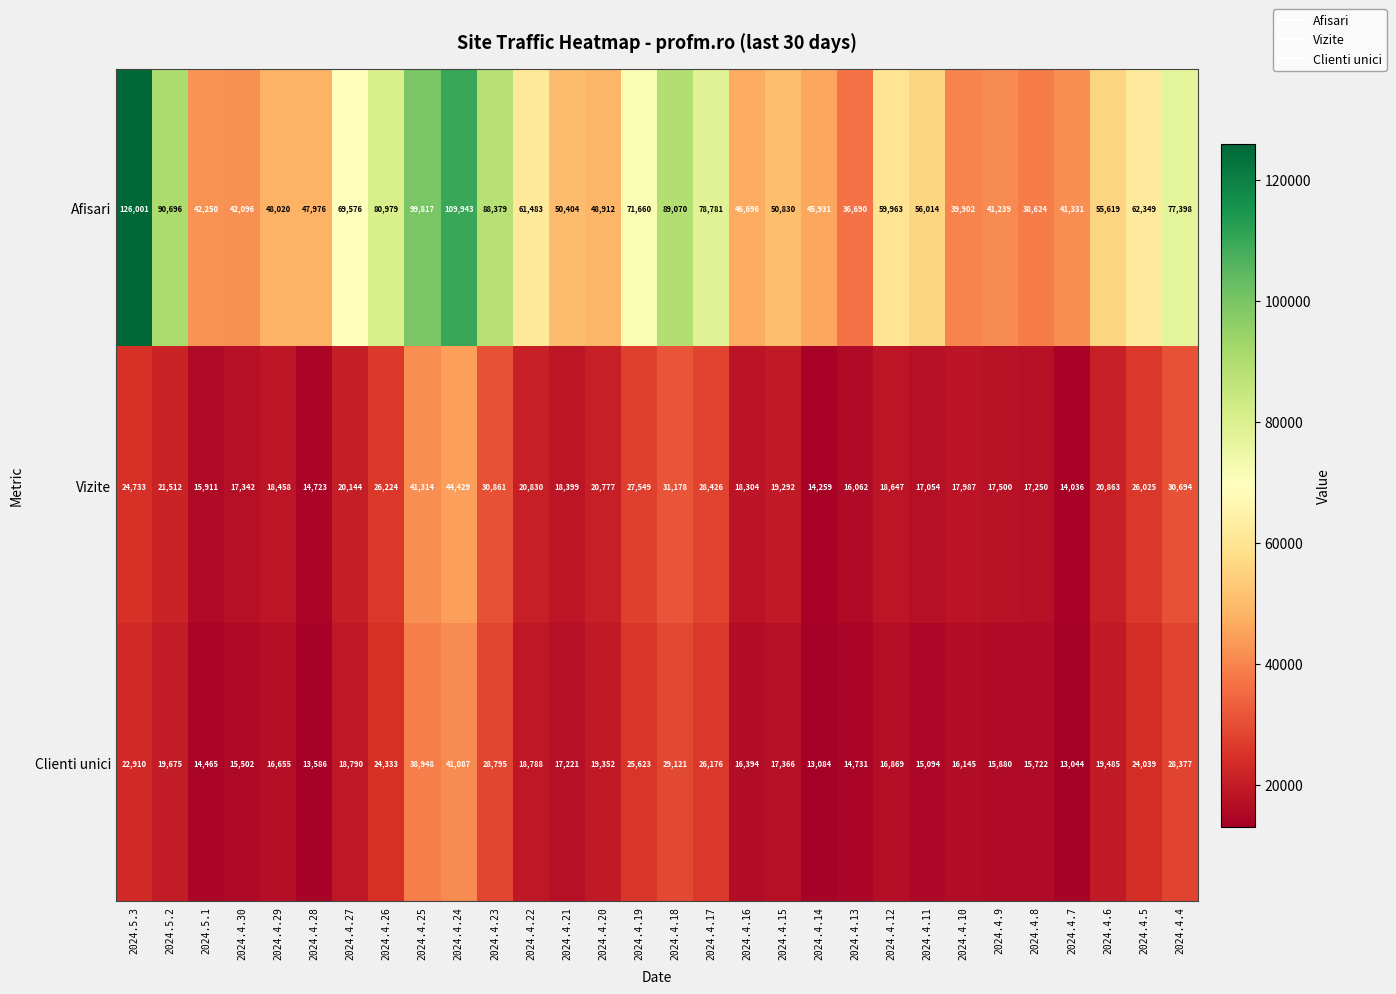

At which category is the sum across all series the highest?

2024.4.24